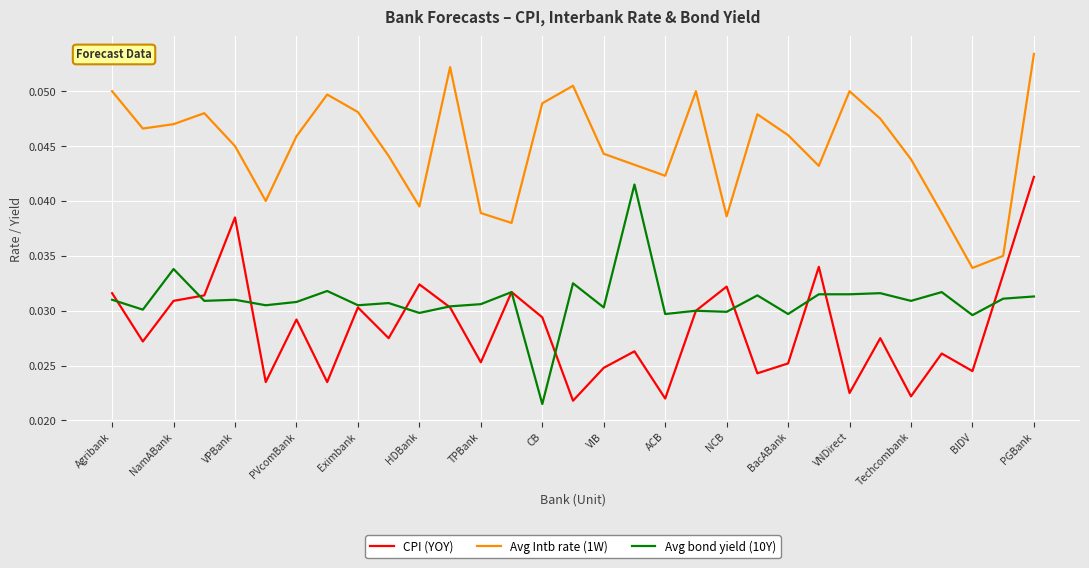

Which series has the largest total across all categories?

Avg Intb rate (1W)